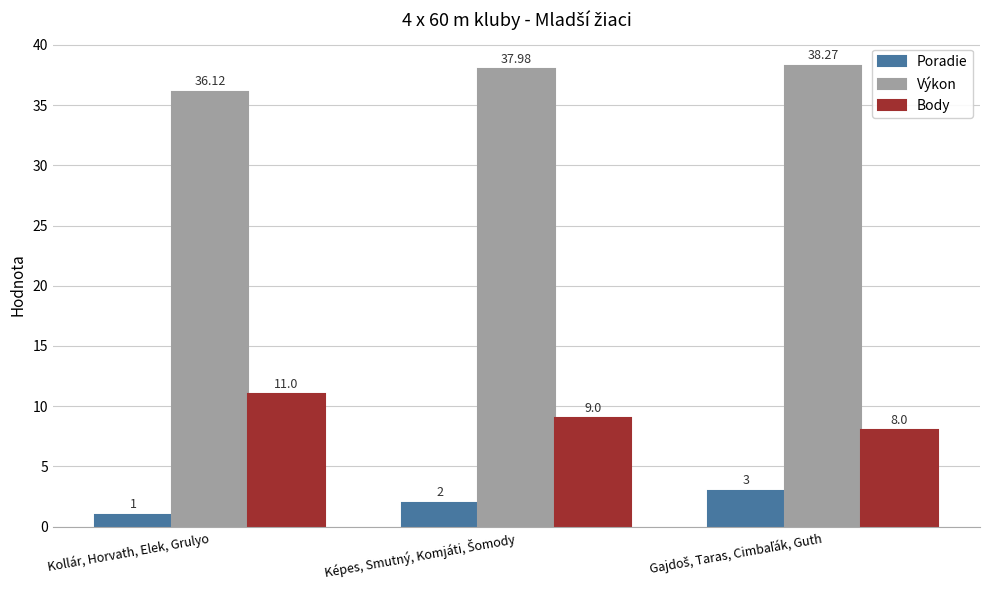

Rank the series by their maximum value, from lowest to highest.

Poradie, Body, Výkon